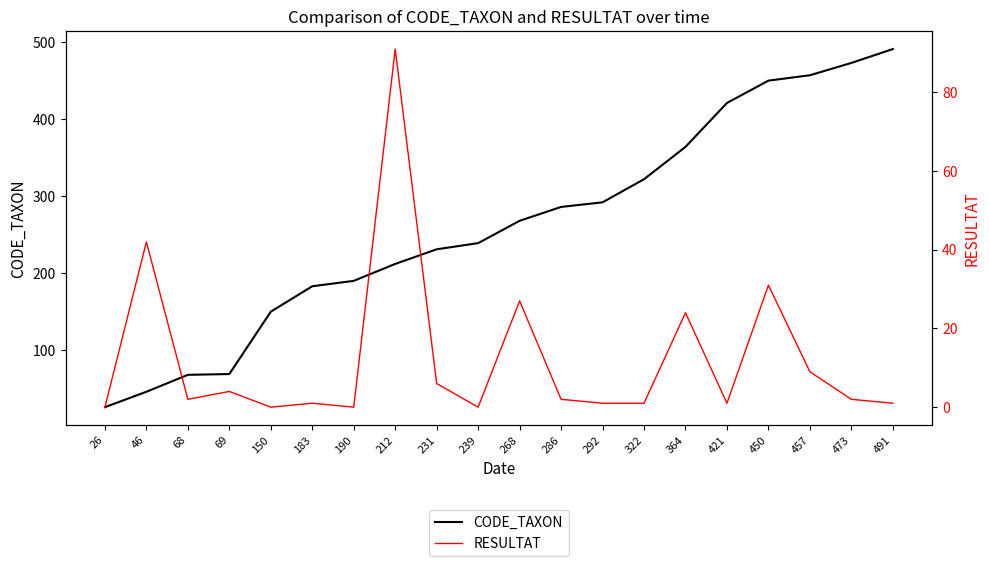

Reading left to right, transcribe all the data shown in this chart.

CODE_TAXON: 26=26	46=46	68=68	69=69	150=150	183=183	190=190	212=212	231=231	239=239	268=268	286=286	292=292	322=322	364=364	421=421	450=450	457=457	473=473	491=491
RESULTAT: 26=0	46=42	68=2	69=4	150=0	183=1	190=0	212=91	231=6	239=0	268=27	286=2	292=1	322=1	364=24	421=1	450=31	457=9	473=2	491=1